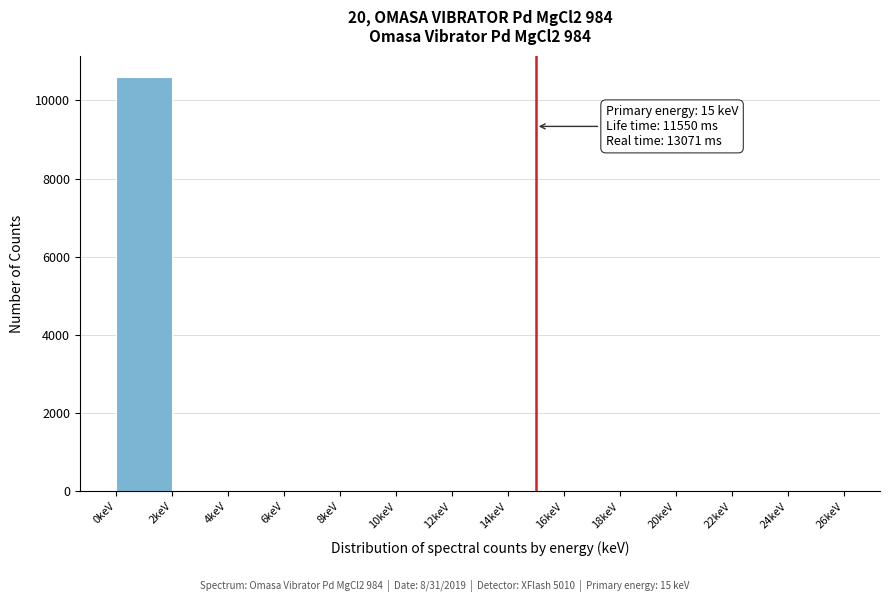

Over which range of the x-axis is the bar tallest?

0 to 2